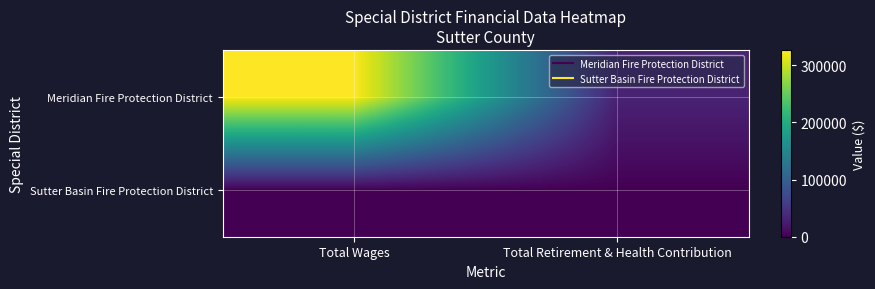

Rank the series by their average value, from lowest to highest.

Sutter Basin Fire Protection District, Meridian Fire Protection District